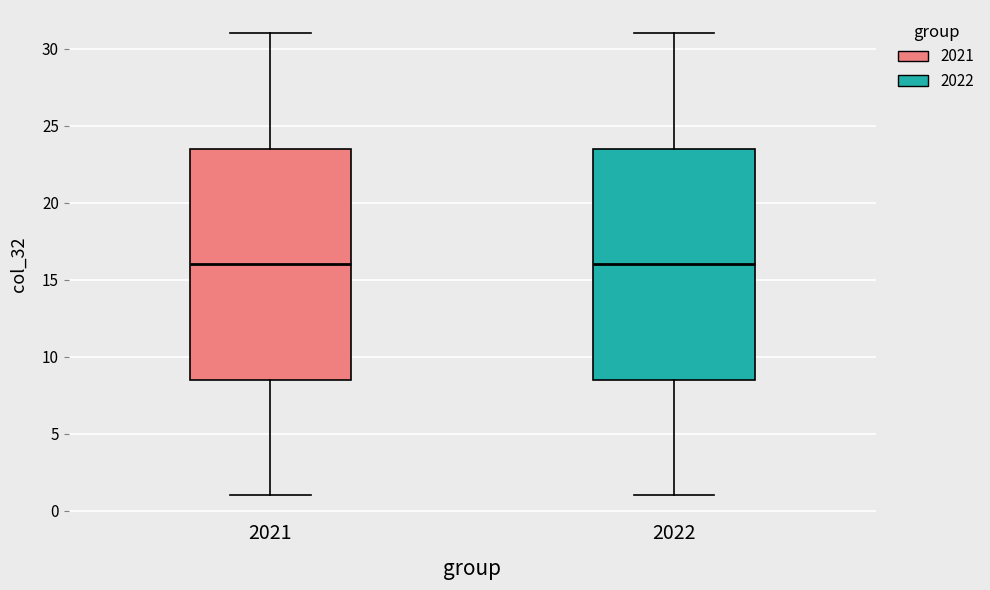

Reading left to right, read every box against the y-axis: the position of its median line, the range the box covers, and the ends of its whiskers. The values are not printed on the chart, so give them approximately, as read against the axis.

2021: median 16.0, box 8.5 to 23.5, whiskers 1.0 to 31.0
2022: median 16.0, box 8.5 to 23.5, whiskers 1.0 to 31.0